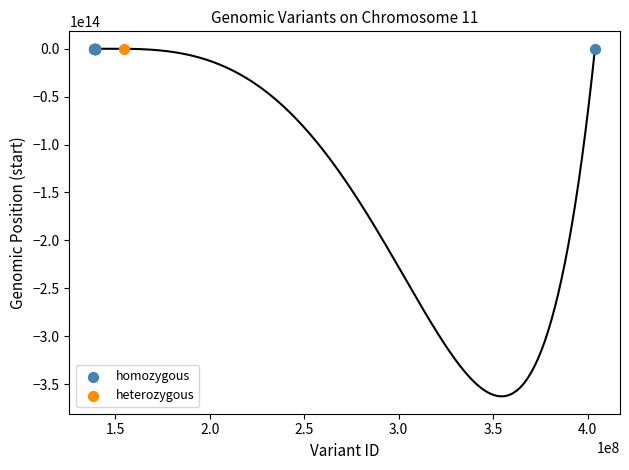

What are all the series names shown in the legend?

homozygous, heterozygous